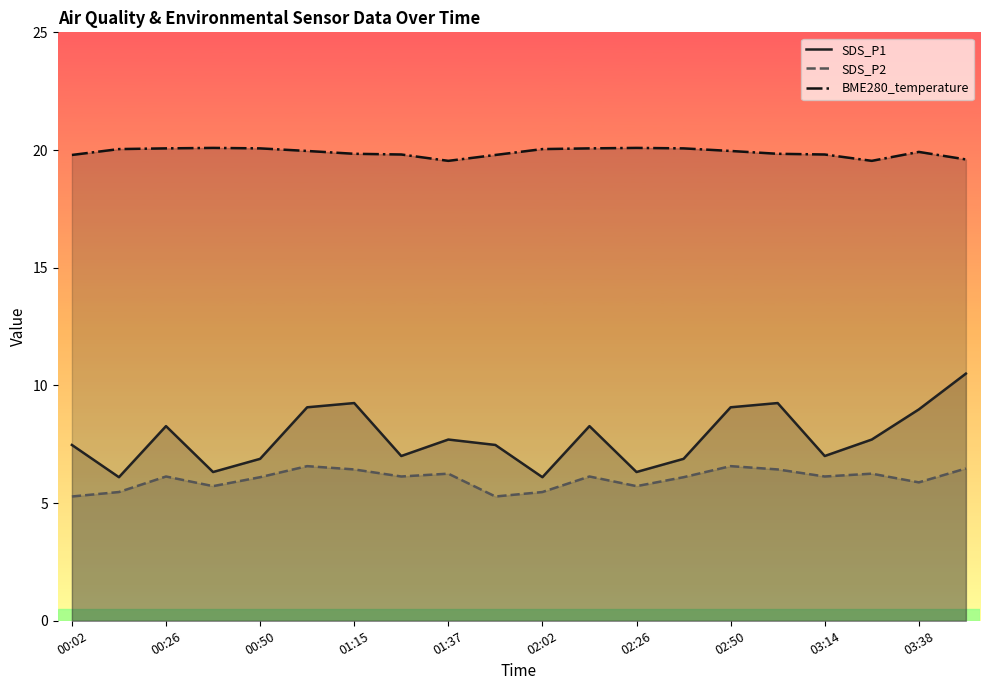

True or false: BME280_temperature has more than 1 interior local peaks.

True